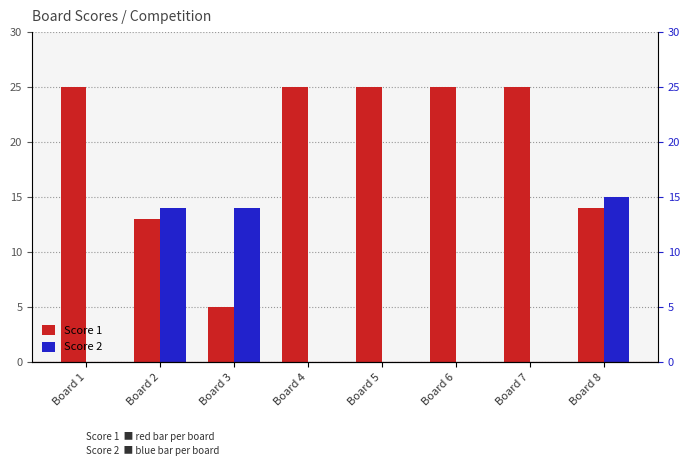

Which series has the widest spread of values?

Score 1